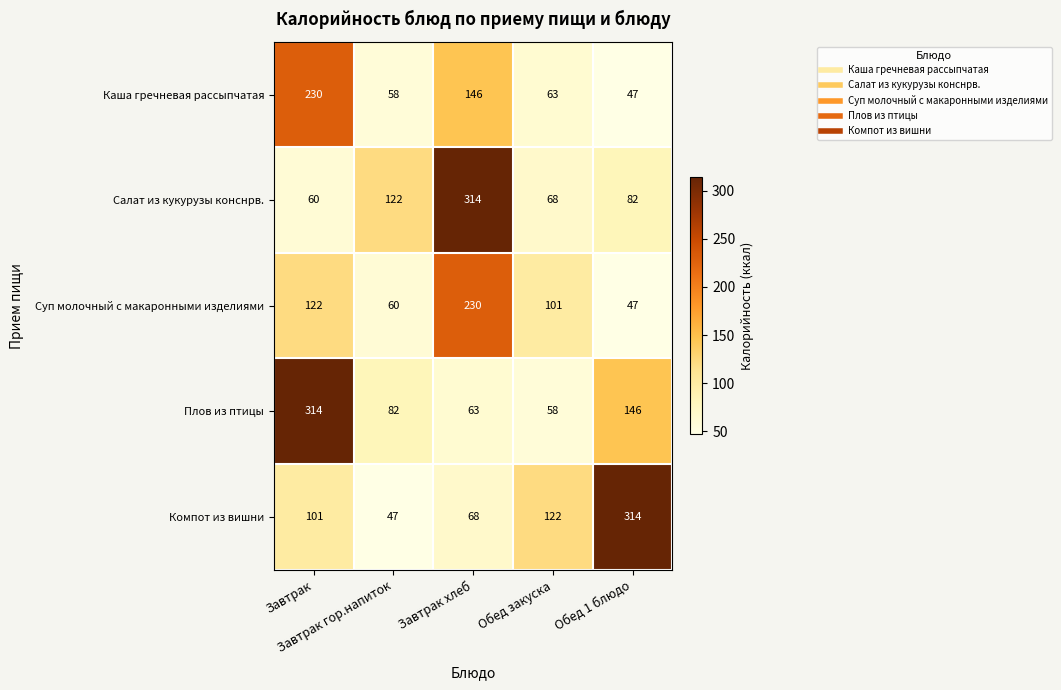

What is the minimum value shown in the chart?

47